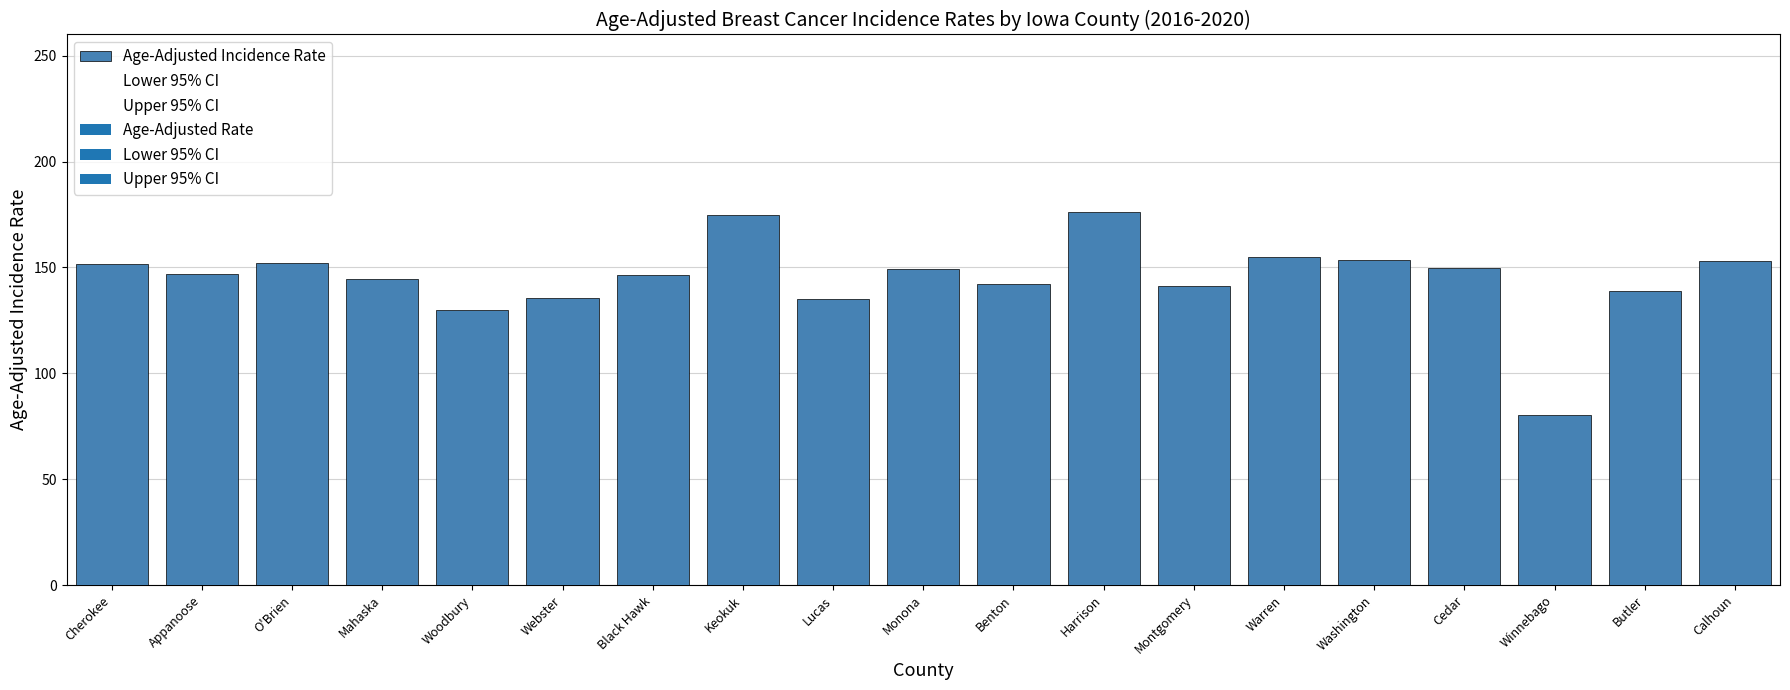

Which category has the lowest value across all series?

Winnebago